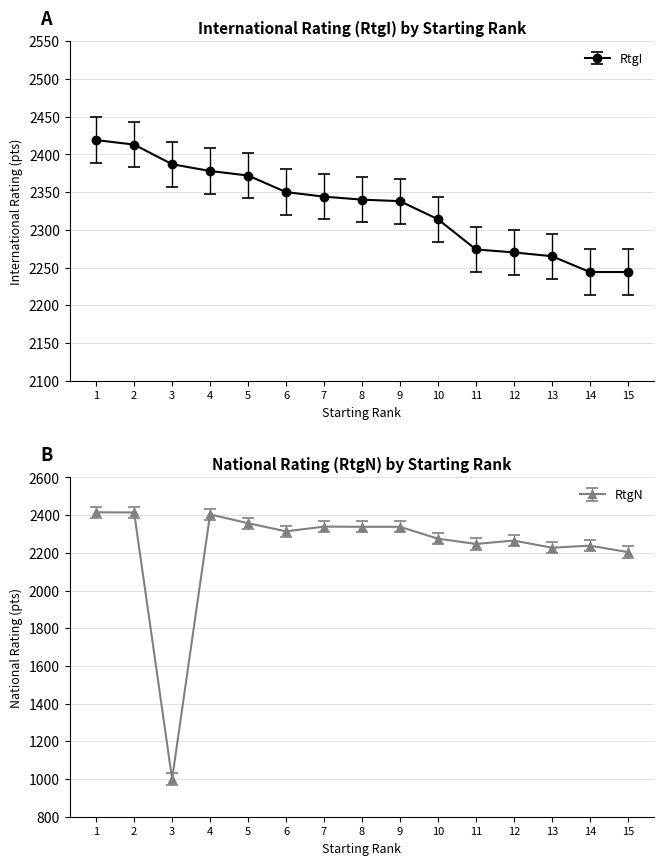

True or false: RtgN has a value of 825 at 11.

False